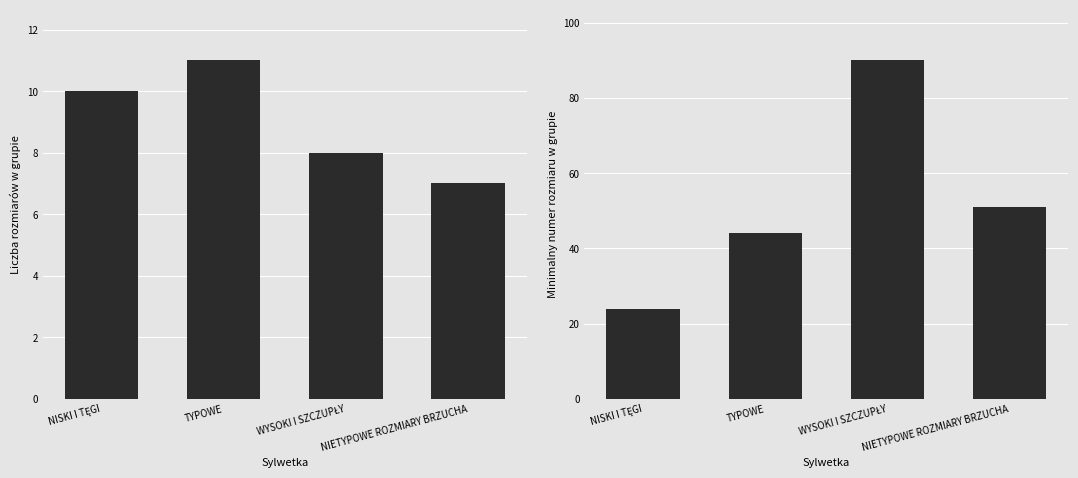

What position from the left is NISKI I TĘGI?

1